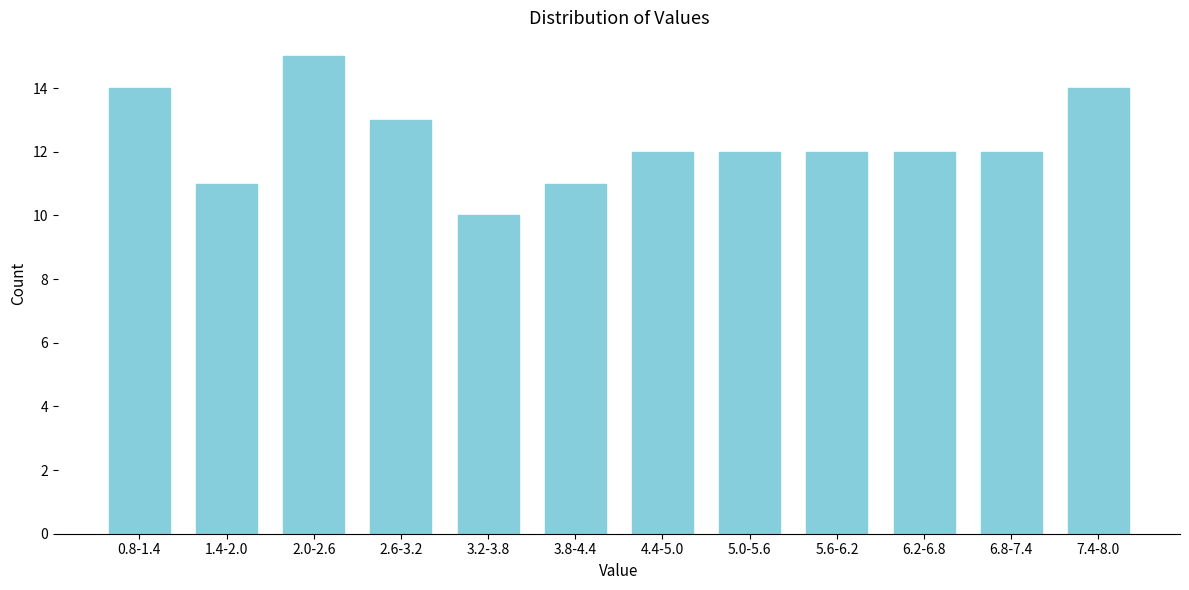

Reading right to left, transcribe all the data shown in this chart.

7.4-8.0=14	6.8-7.4=12	6.2-6.8=12	5.6-6.2=12	5.0-5.6=12	4.4-5.0=12	3.8-4.4=11	3.2-3.8=10	2.6-3.2=13	2.0-2.6=15	1.4-2.0=11	0.8-1.4=14